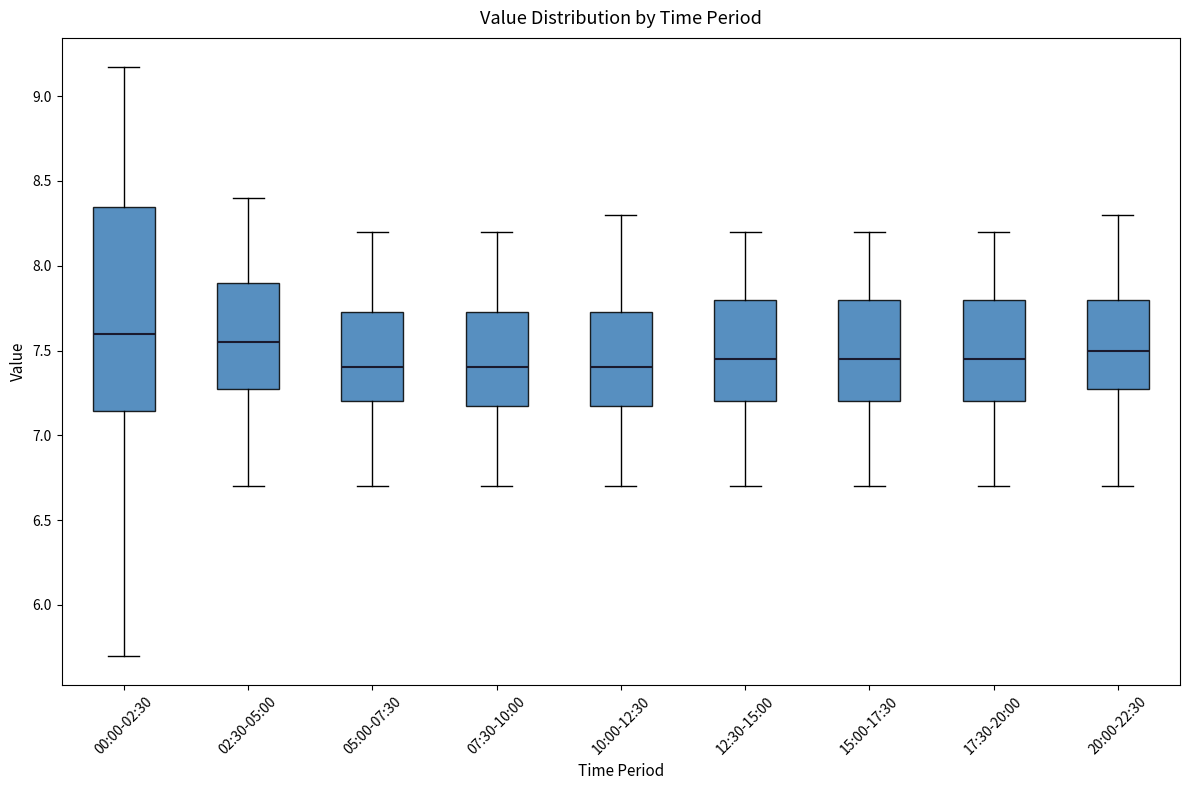

Reading left to right, transcribe this box plot: for each box, give where its median line is, the range the box spans, and where its two whiskers end, as read against the y-axis. The values are not printed on the chart, so give them approximately, as read against the axis.

00:00-02:30: median 7.60, box 7.15 to 8.35, whiskers 5.70 to 9.15
02:30-05:00: median 7.55, box 7.30 to 7.90, whiskers 6.70 to 8.40
05:00-07:30: median 7.40, box 7.20 to 7.75, whiskers 6.70 to 8.20
07:30-10:00: median 7.40, box 7.20 to 7.75, whiskers 6.70 to 8.20
10:00-12:30: median 7.40, box 7.20 to 7.75, whiskers 6.70 to 8.30
12:30-15:00: median 7.45, box 7.20 to 7.80, whiskers 6.70 to 8.20
15:00-17:30: median 7.45, box 7.20 to 7.80, whiskers 6.70 to 8.20
17:30-20:00: median 7.45, box 7.20 to 7.80, whiskers 6.70 to 8.20
20:00-22:30: median 7.50, box 7.30 to 7.80, whiskers 6.70 to 8.30